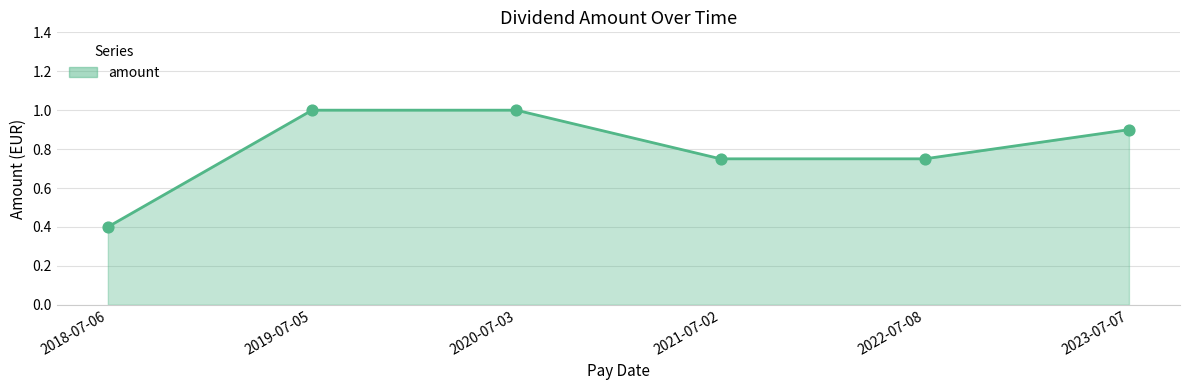

Between 2018-07-06 and 2021-07-02, which is larger?

2021-07-02